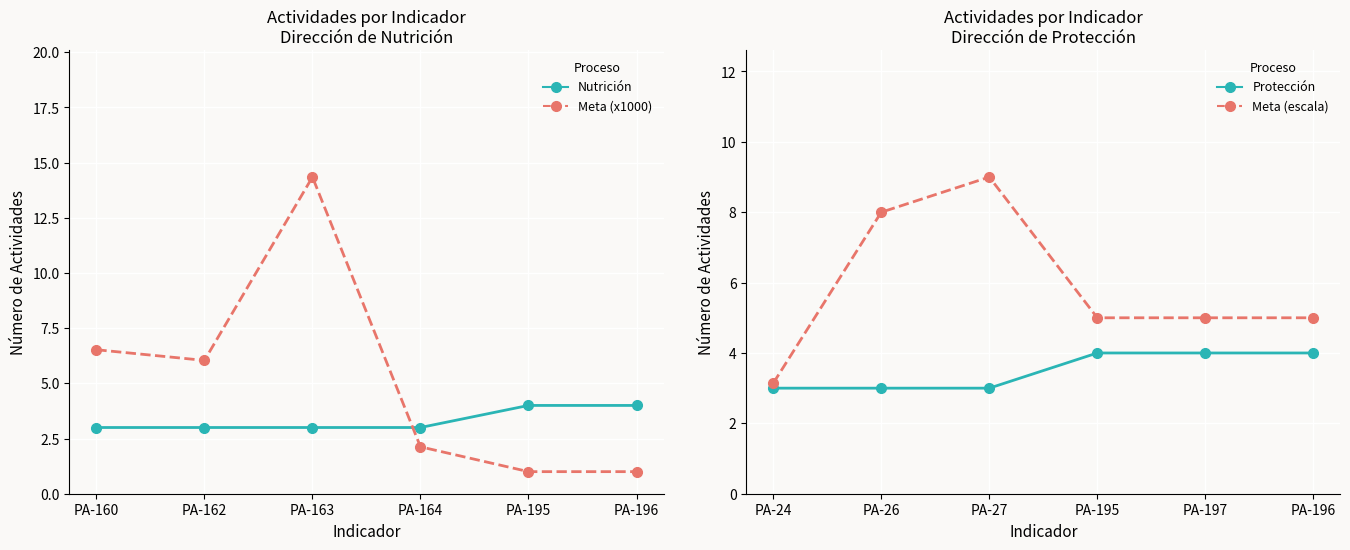

True or false: Nutricion - solid and Proteccion - solid intersect in this chart.

False